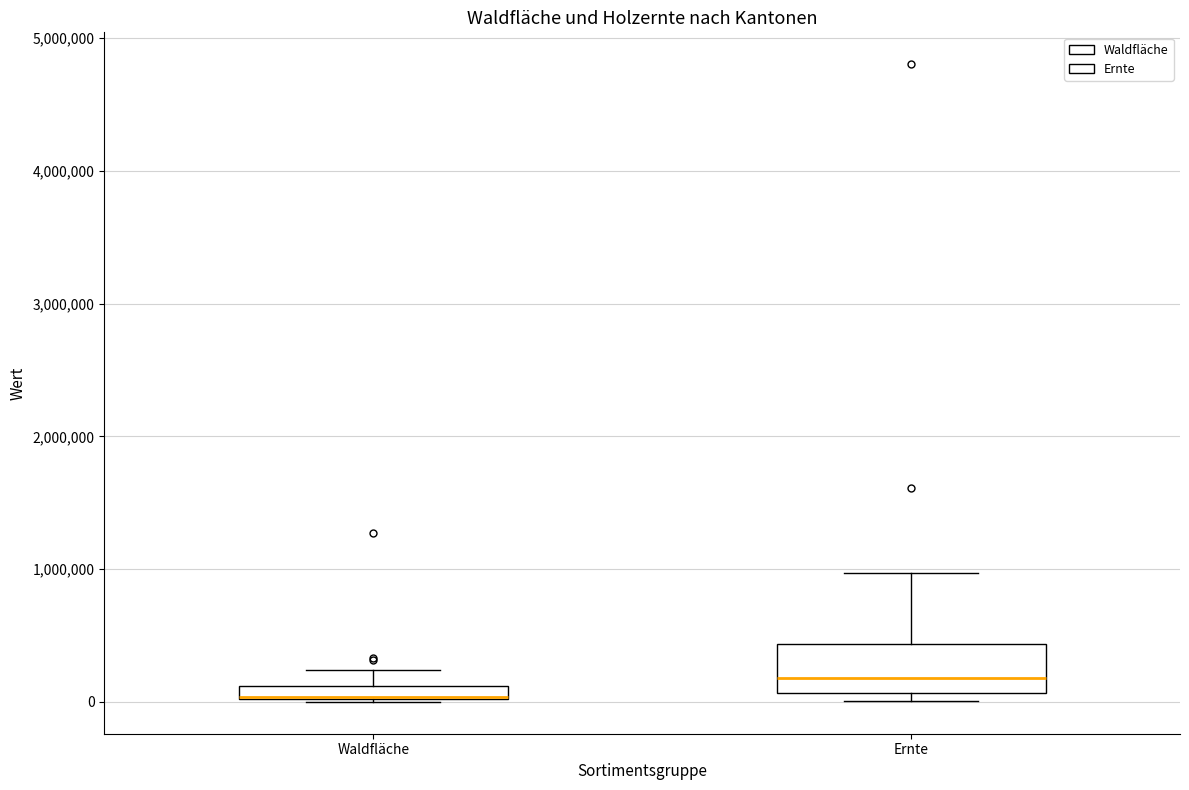

Where does the median line of the box for Ernte sit on the y-axis? The values are not printed on the chart, so give them approximately, as read against the axis.

200000